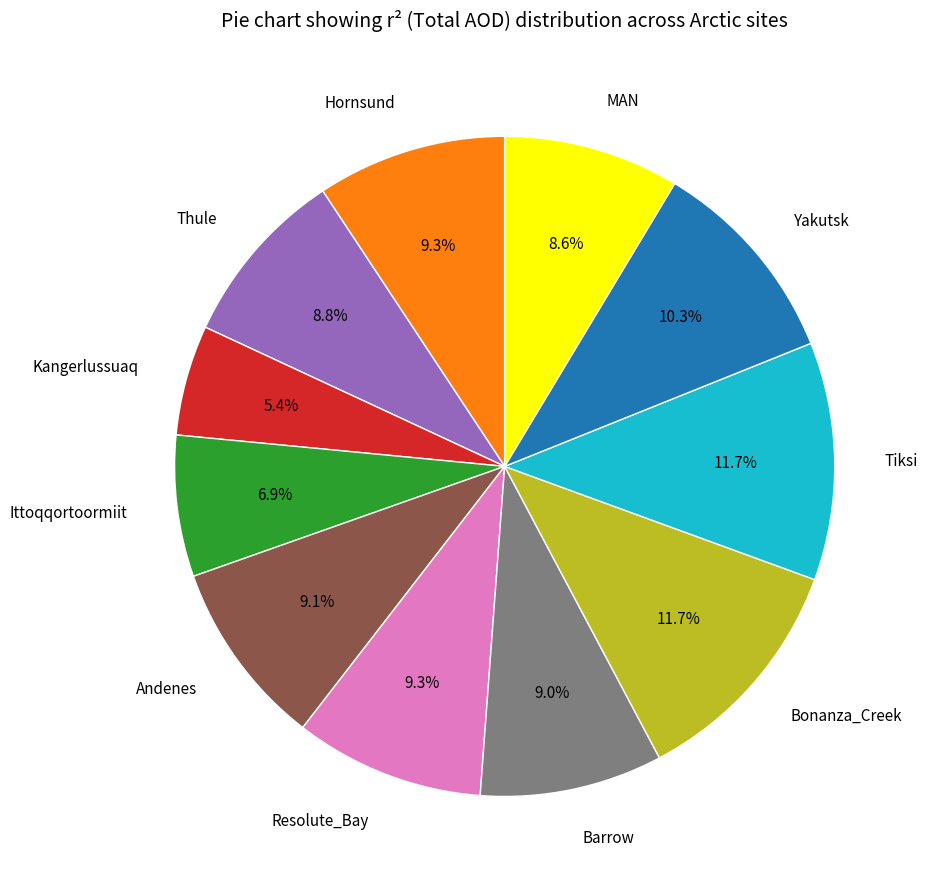

Does Andenes represent more than half of the total?

No